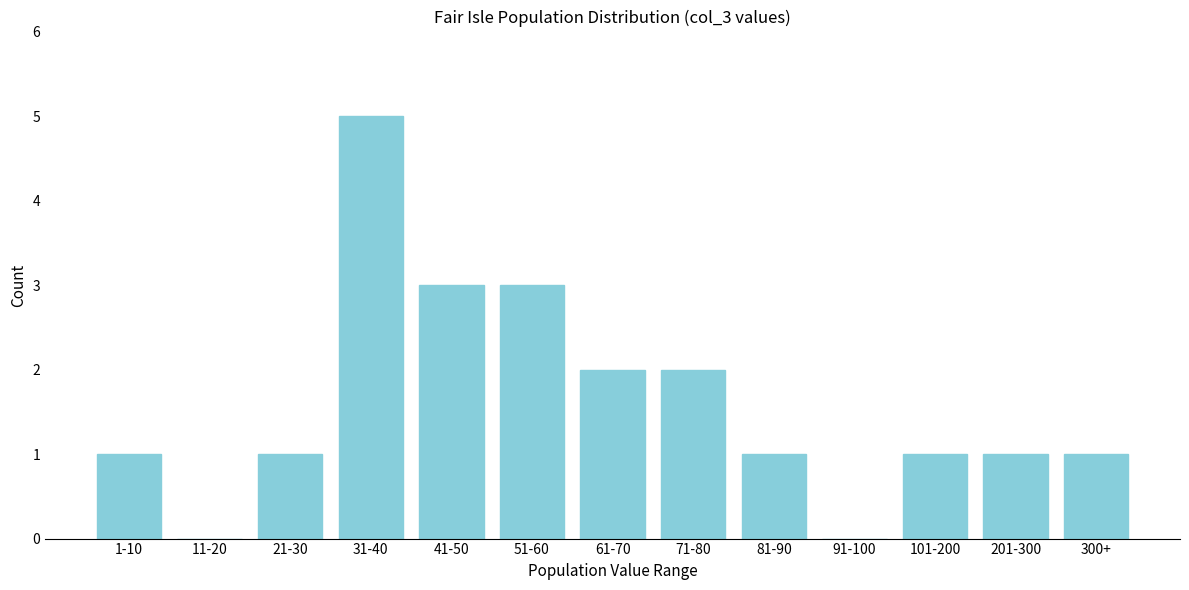

Reading right to left, transcribe all the data shown in this chart.

300+=1	201-300=1	101-200=1	91-100=0	81-90=1	71-80=2	61-70=2	51-60=3	41-50=3	31-40=5	21-30=1	11-20=0	1-10=1